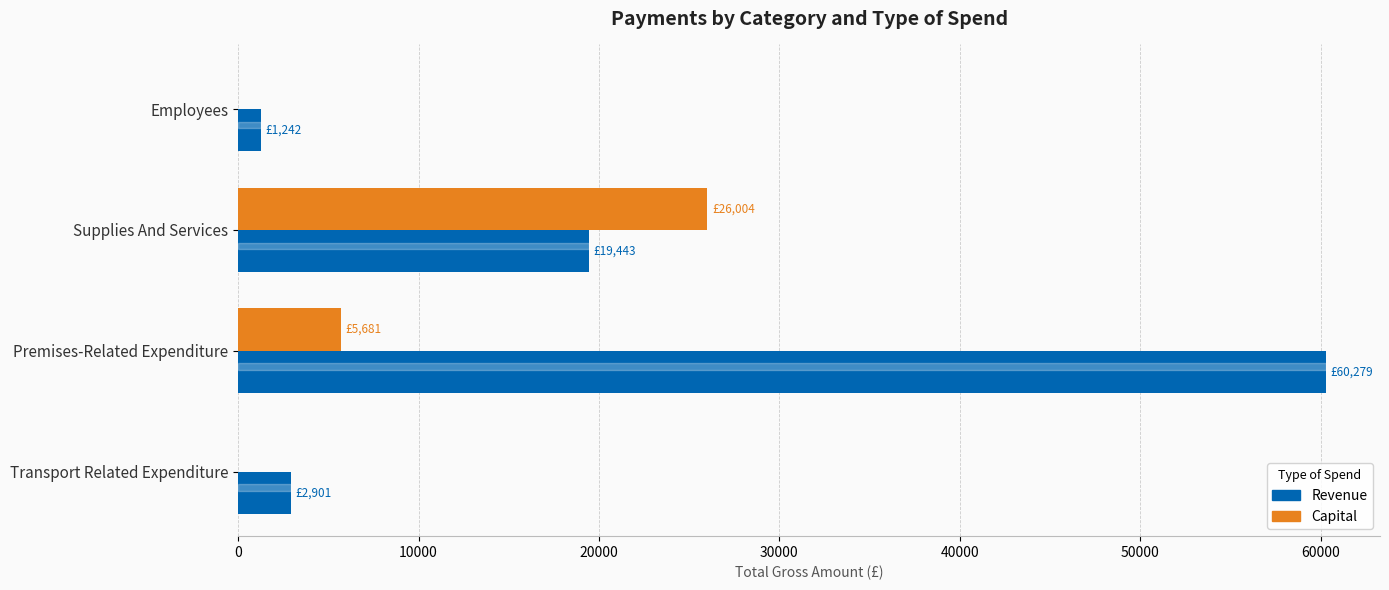

What is the maximum value shown in the chart?

60279.3